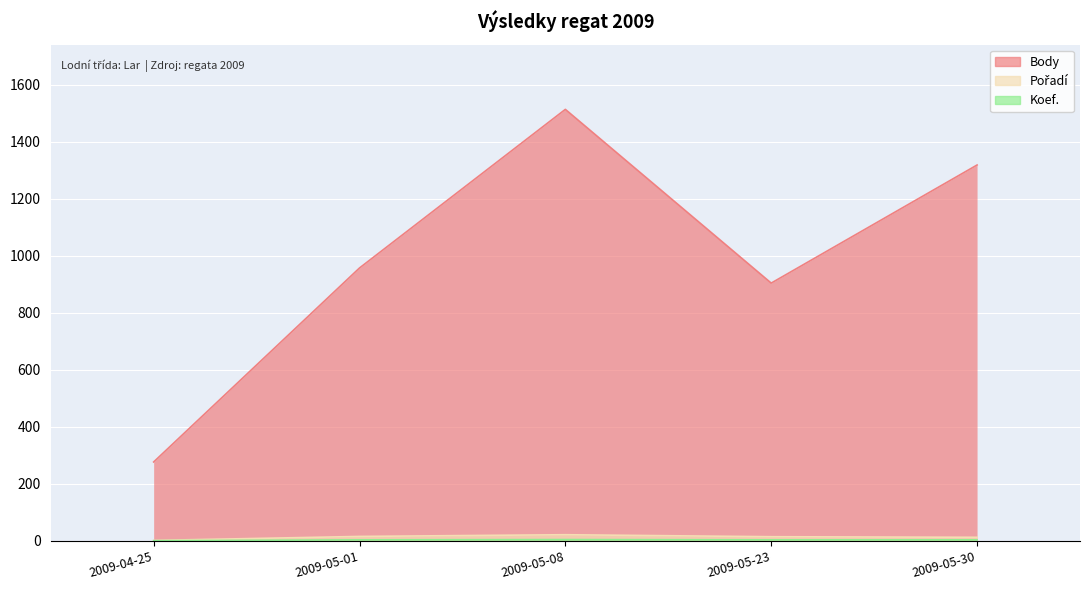

Reading right to left, extract all data points from this chart.

Body: 2009-05-30=1318	2009-05-23=904	2009-05-08=1513	2009-05-01=957	2009-04-25=277
Pořadí: 2009-05-30=13	2009-05-23=15	2009-05-08=22	2009-05-01=16	2009-04-25=2
Koef.: 2009-05-30=4	2009-05-23=4	2009-05-08=5	2009-05-01=4	2009-04-25=1